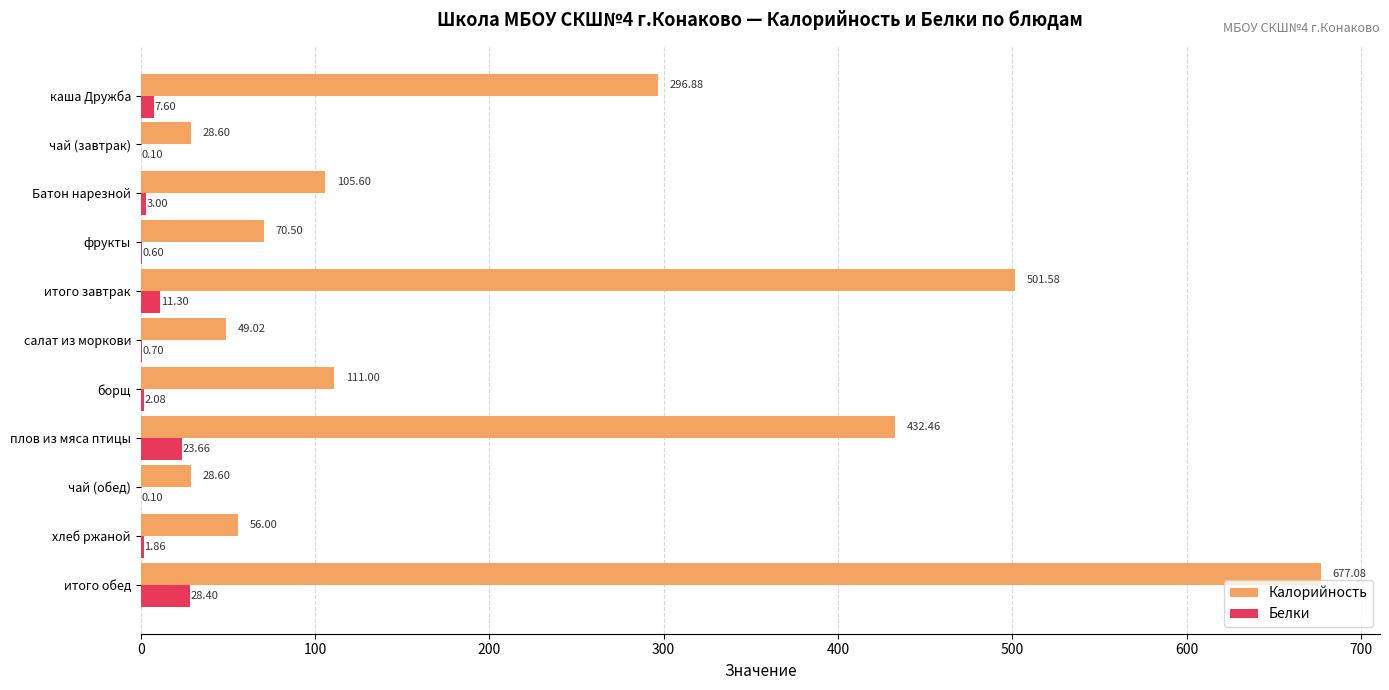

Where is Калорийность nearest to the value 352?

каша Дружба